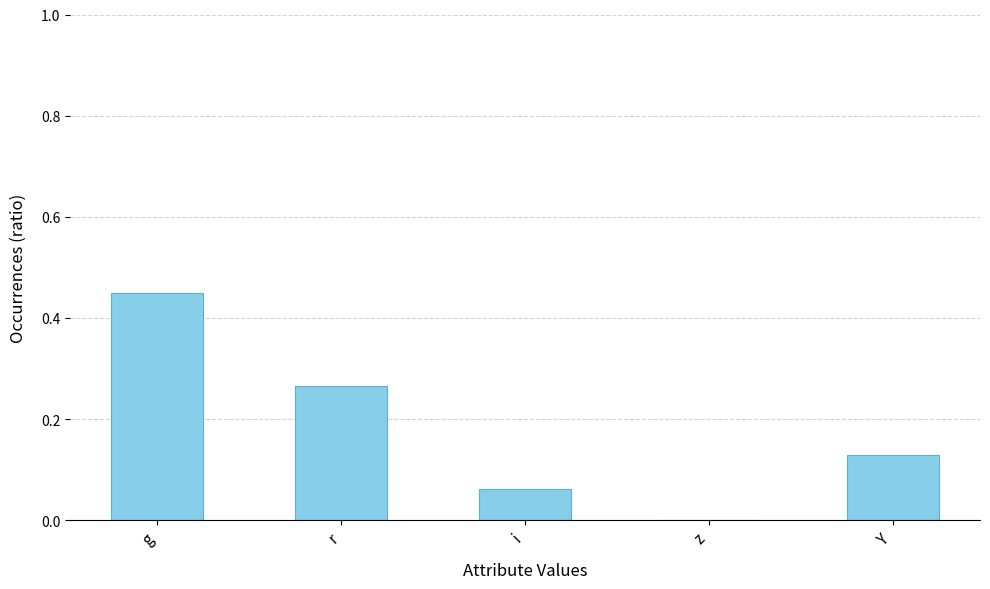

What is the sum of all values?

0.9